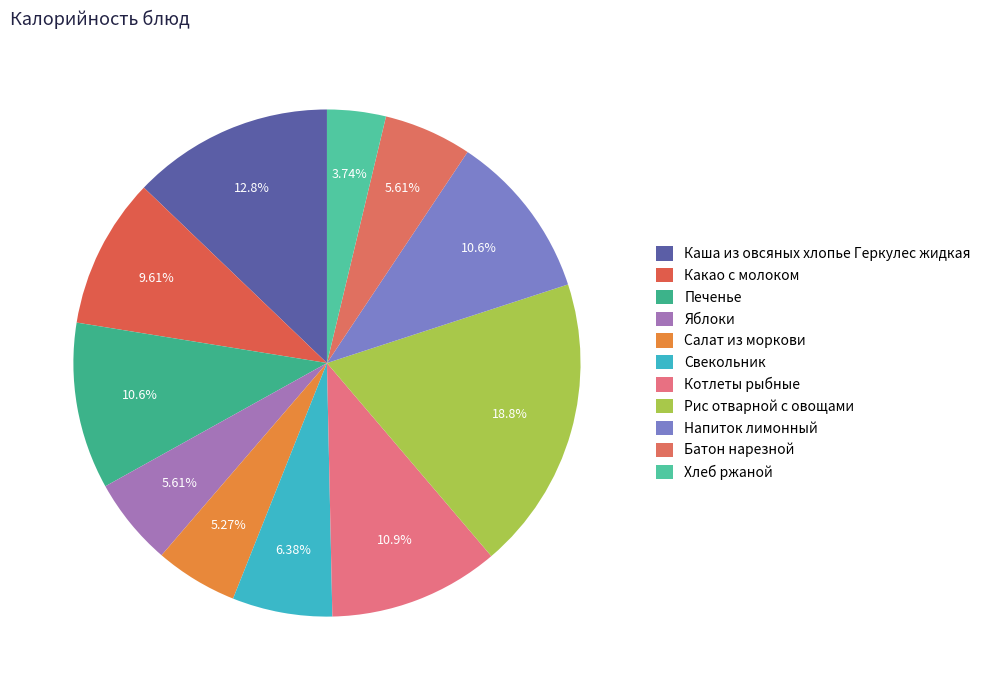

Do Батон нарезной and Салат из моркови together represent more than half of the pie?

No